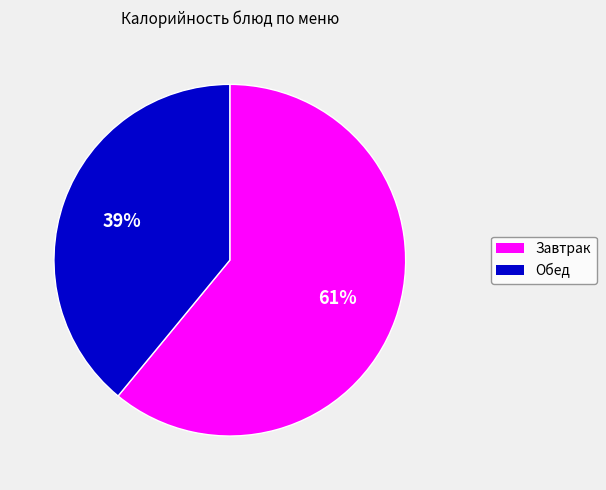

Rank the categories by value from lowest to highest.

Обед, Завтрак